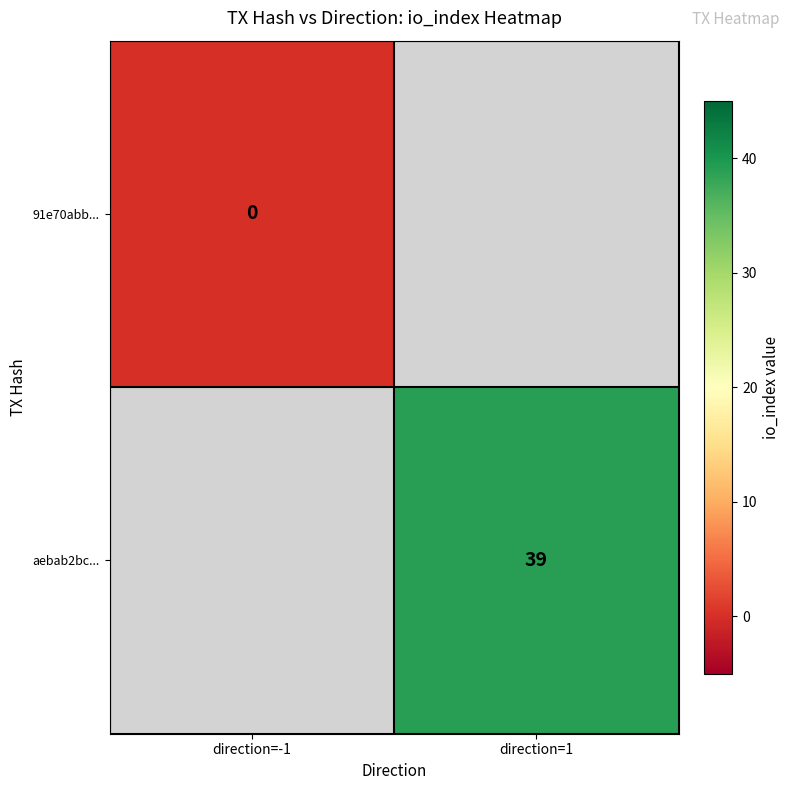

Is the value of 91e70abb... at direction=-1 greater than the value of aebab2bc... at direction=1?

No